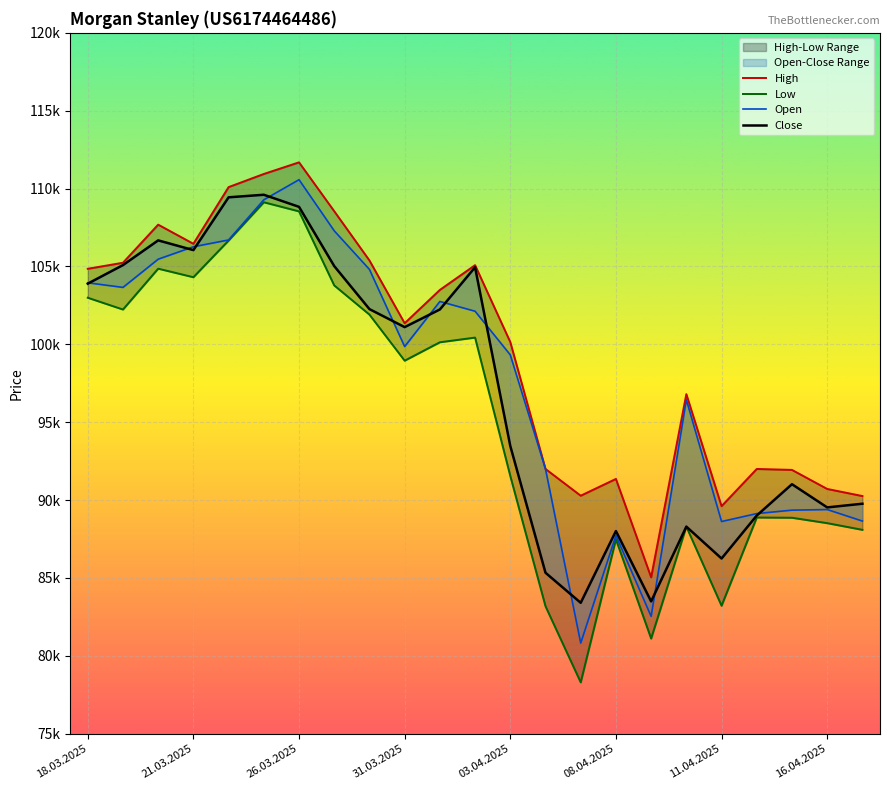

At how many categories does at least one series exceed 102603?

11